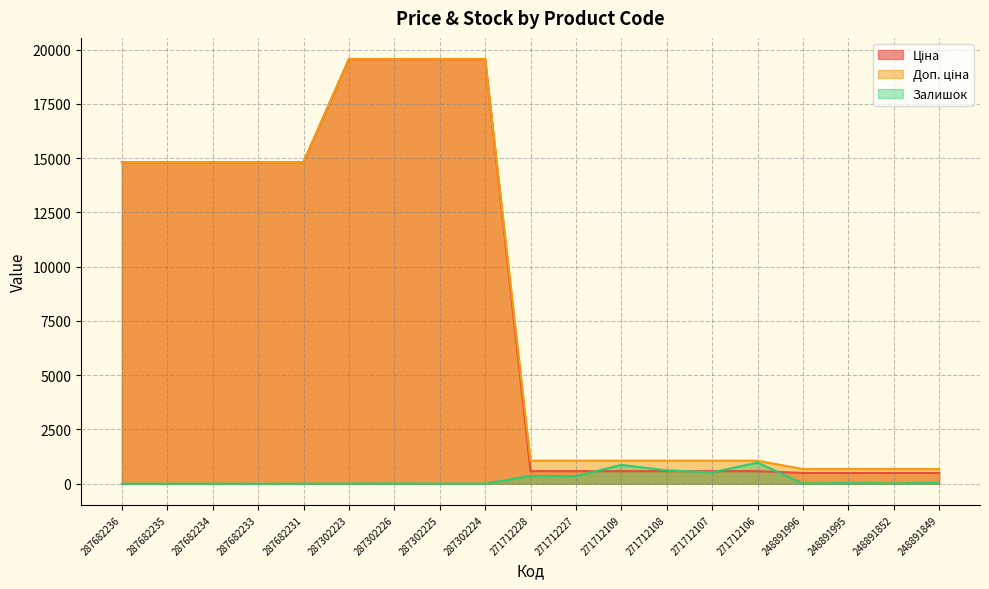

True or false: Ціна has more than 2 points higher than both neighbors.

False